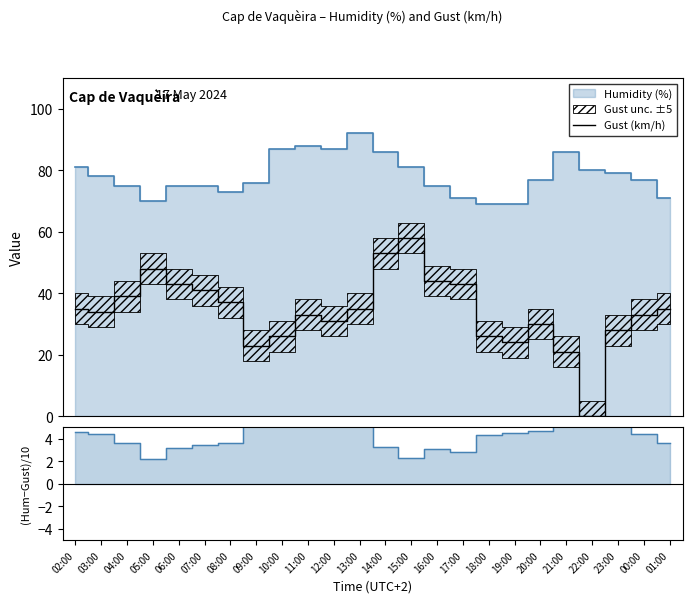

How many points are higher than both their immediate neighbors (excluding endpoints)?

4